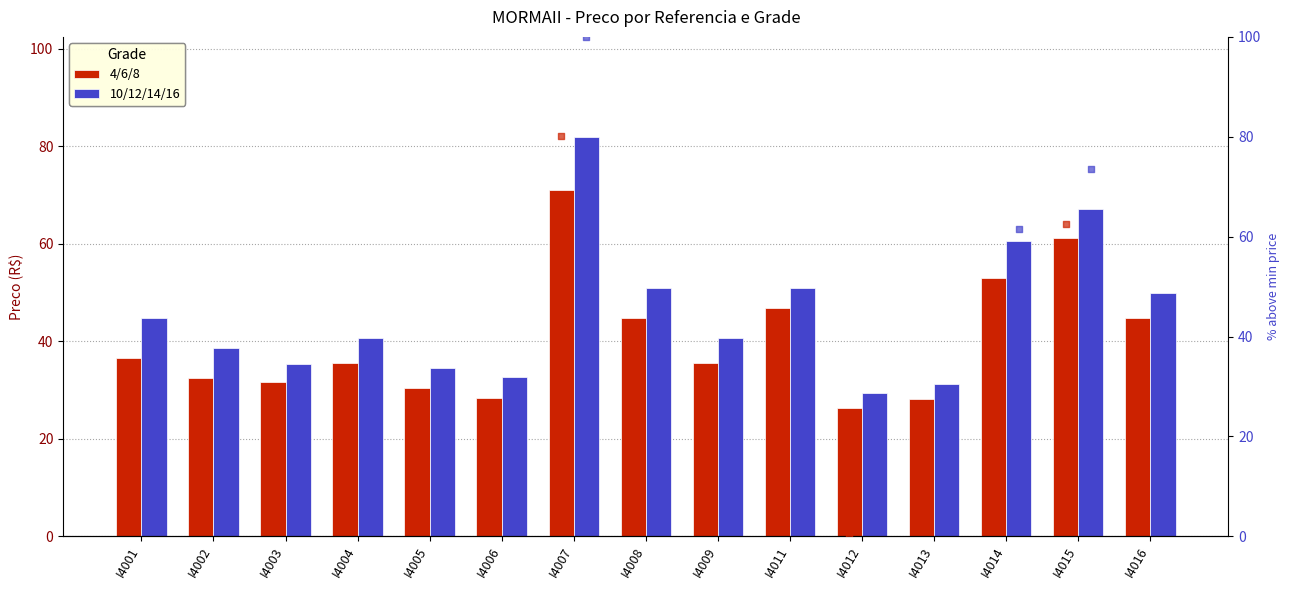

Which series has the largest total across all categories?

10/12/14/16